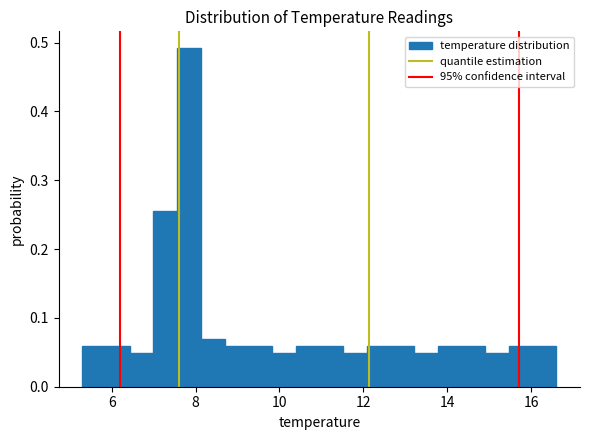

Read against the x-axis, roughly where is the centre of the tallest bar?

7.8